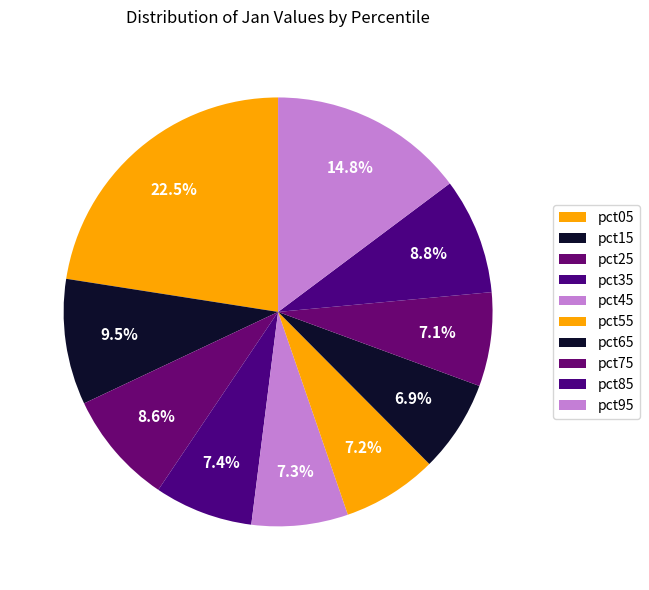

What percentage is the pct55 slice, to the nearest percent?

7%